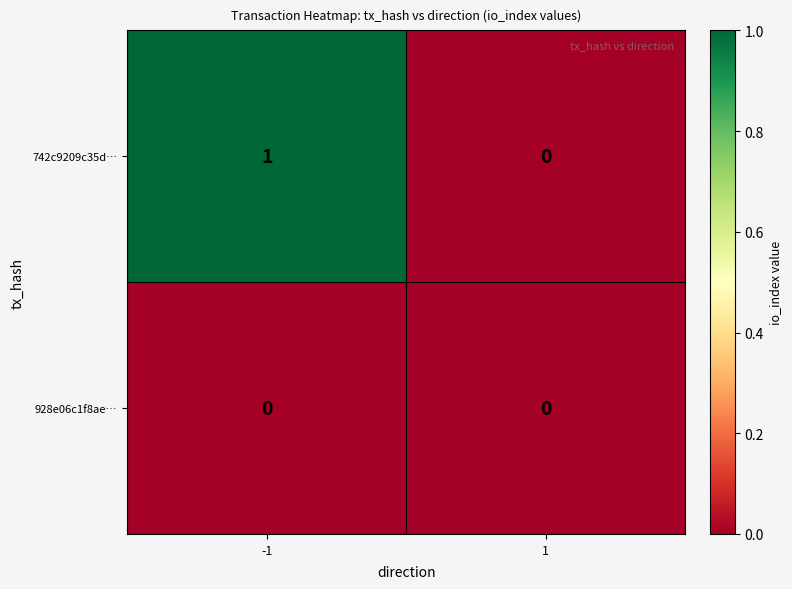

List the series in order of their peak value, highest first.

742c9209c35d…, 928e06c1f8ae…